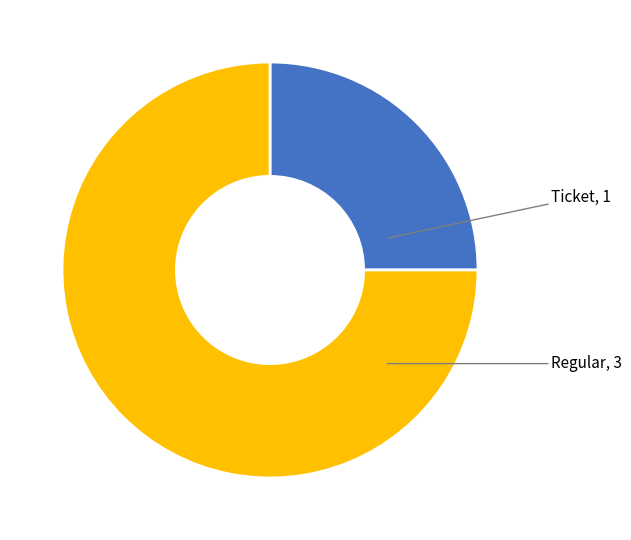

True or false: Ticket accounts for 38% of the total.

False